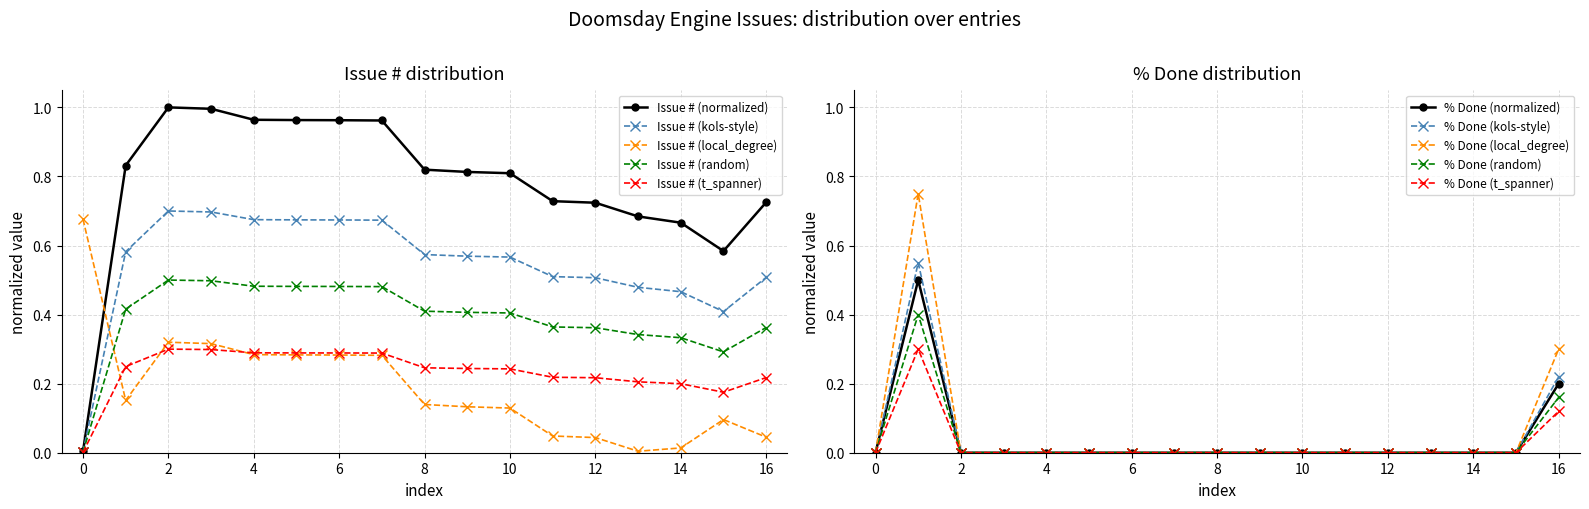

After their last crossing, which series has the higher values: Issue # (kols-style) or Issue # (local_degree)?

Issue # (kols-style)